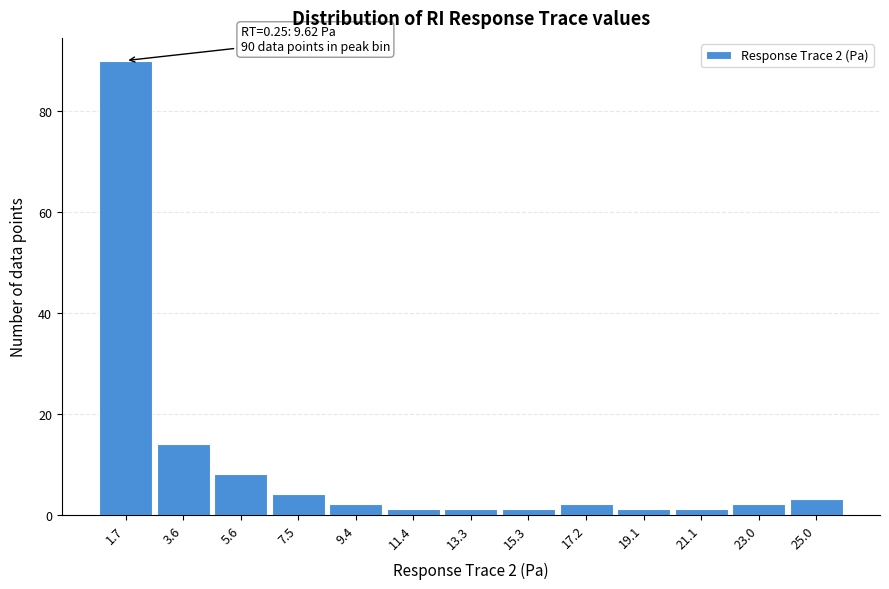

Over which range of the x-axis is the bar tallest?

0.8 to 2.6